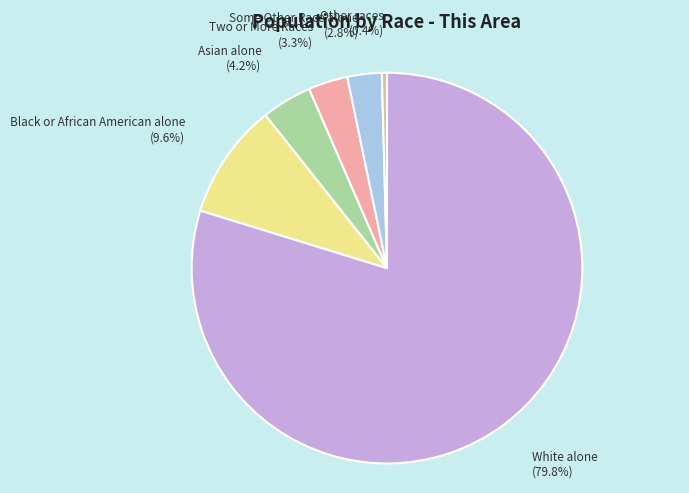

Combined, do White alone and Black or African American alone account for over 50%?

Yes